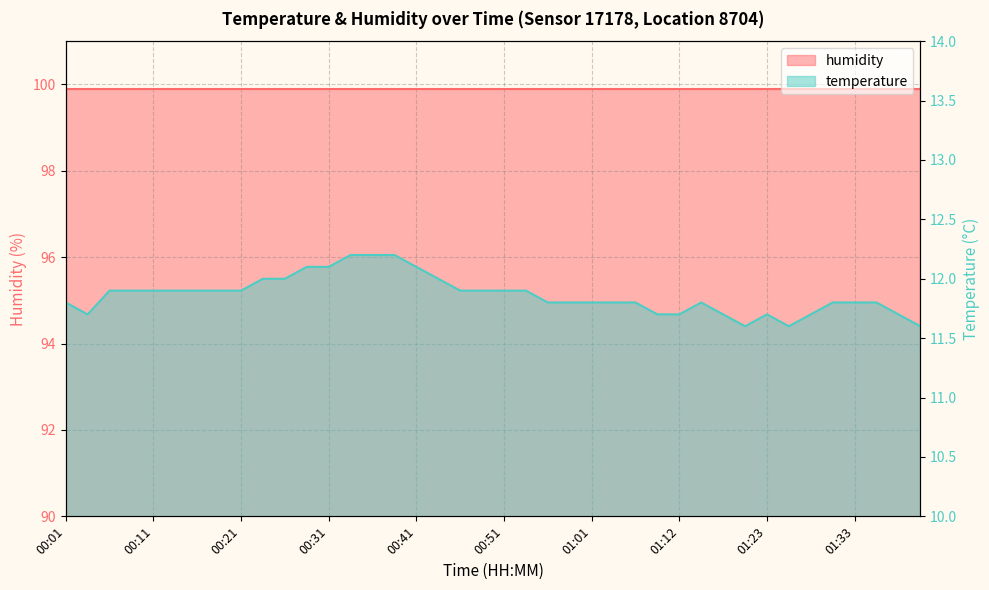

What is the approximate value at 00:43?

12.0